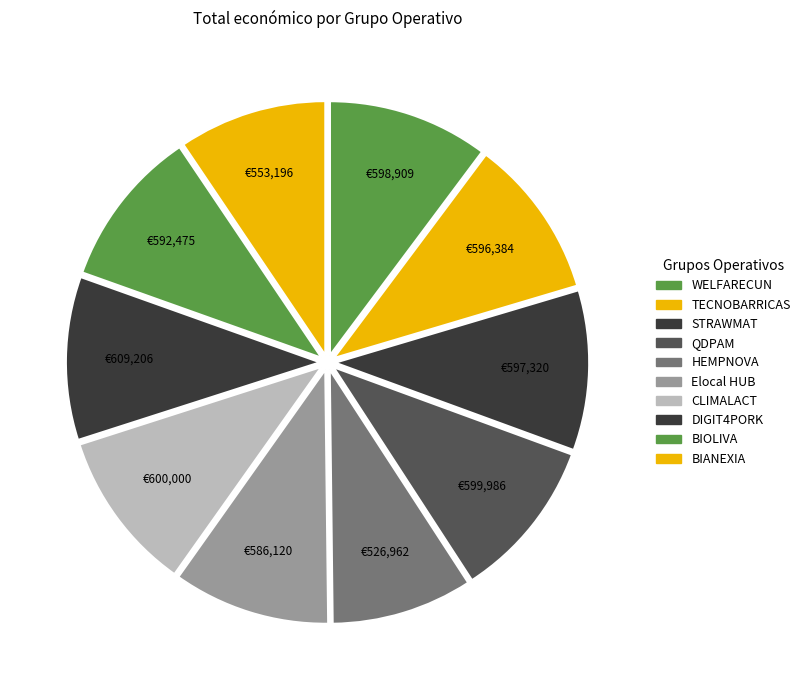

Count the number of slices in the pie.

10